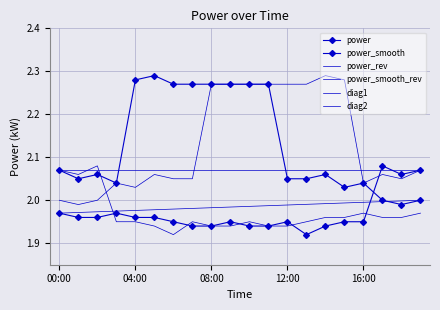

What is the sum of all power values?

39.4